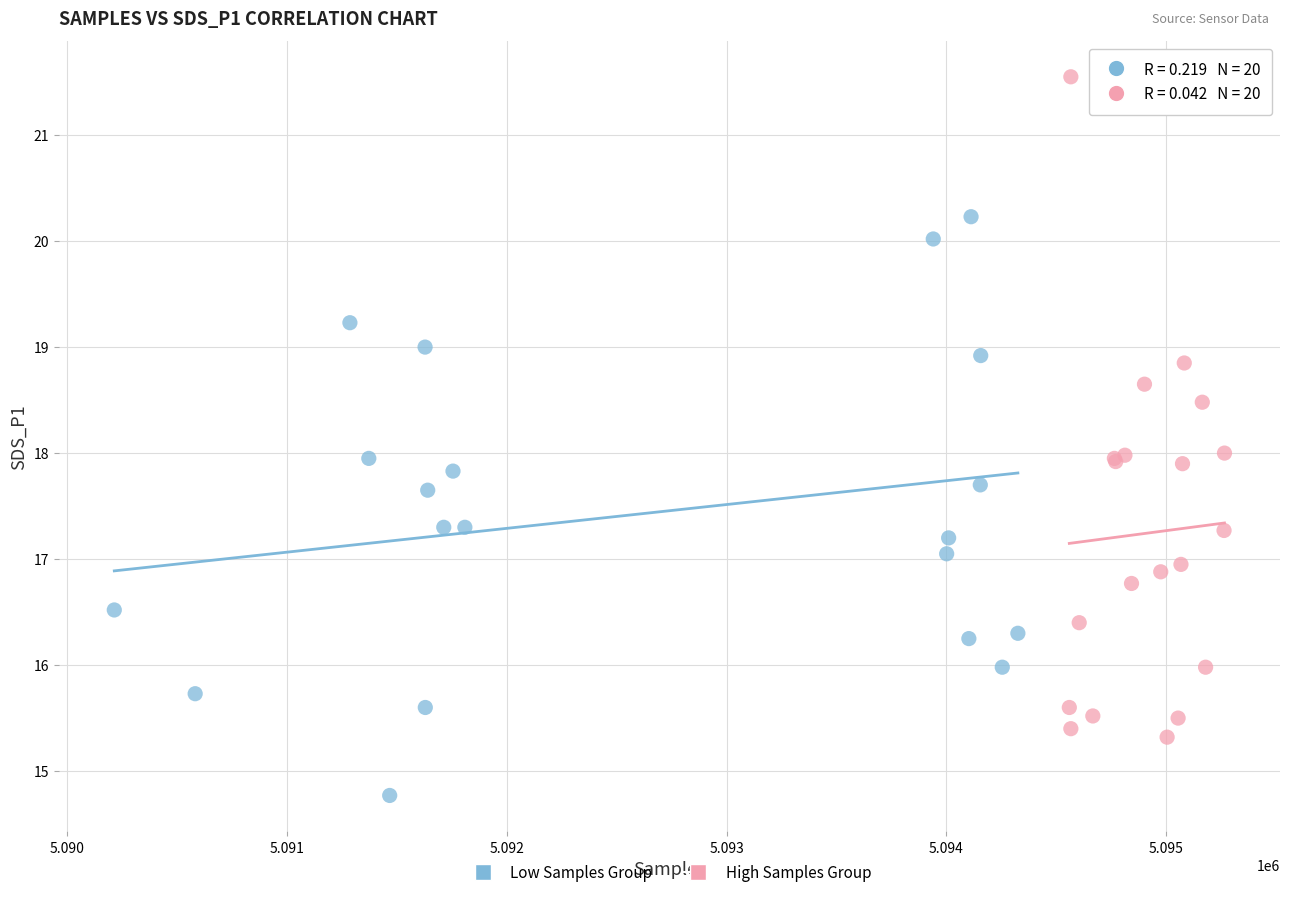

Which series has the largest Y range (max minus min)?

High Samples Group